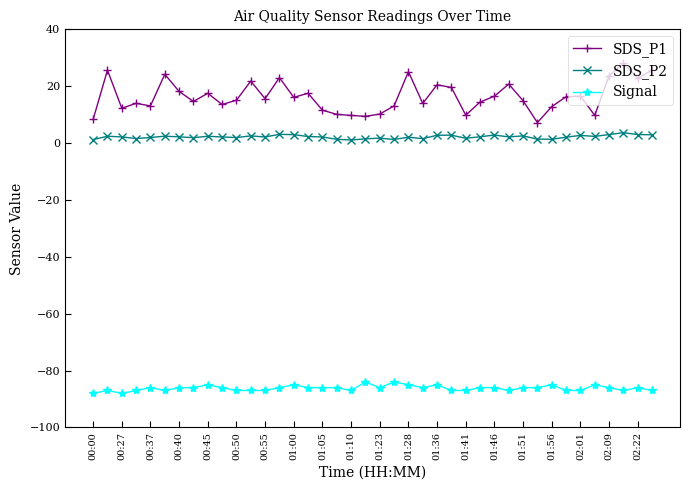

True or false: SDS_P1 and SDS_P2 cross at least once.

False